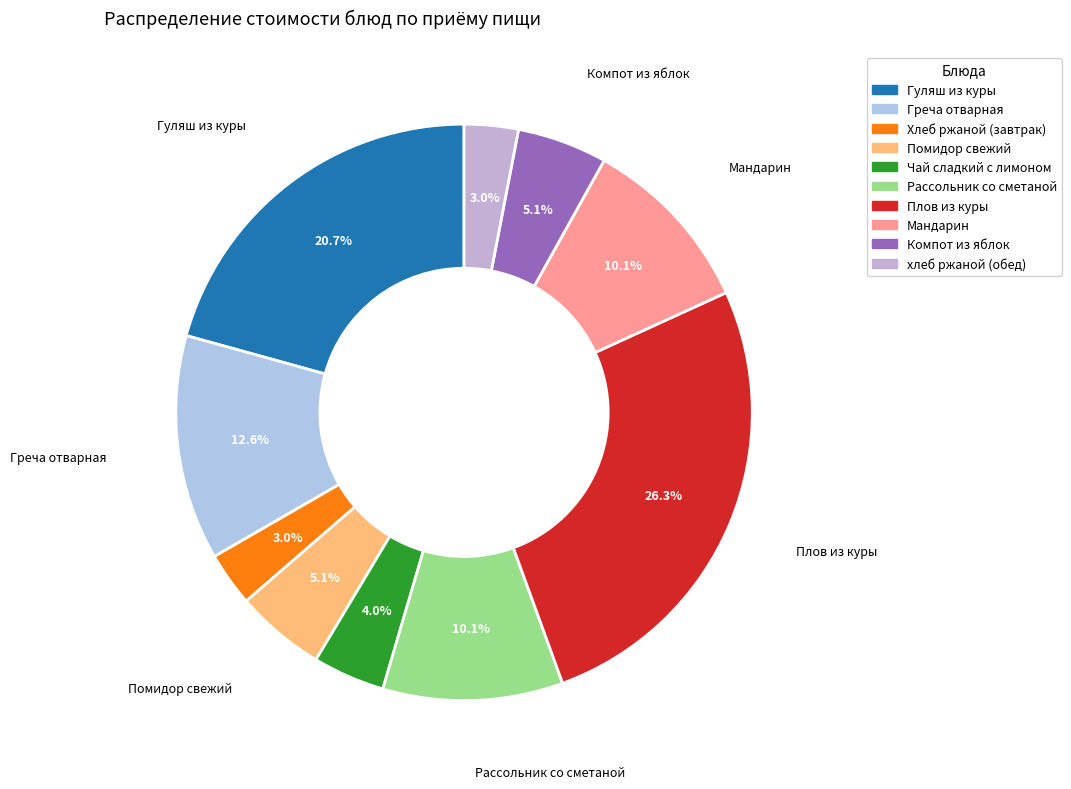

What is the largest slice in the pie chart?

Плов из куры